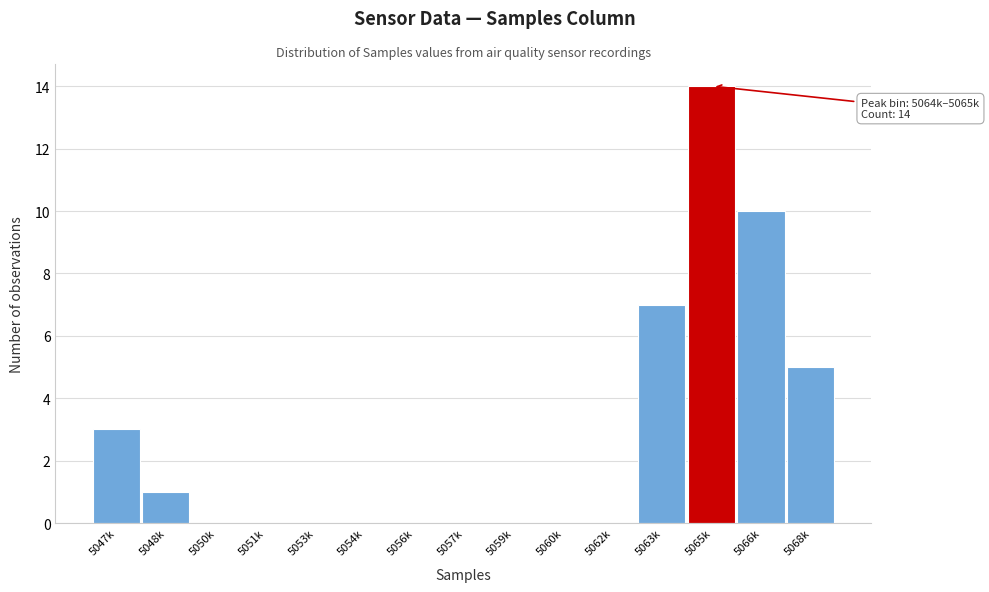

Reading left to right, what are all the values shown in this chart?

5047k=3	5048k=1	5050k=0	5051k=0	5053k=0	5054k=0	5056k=0	5057k=0	5059k=0	5060k=0	5062k=0	5063k=7	5065k=14	5066k=10	5068k=5